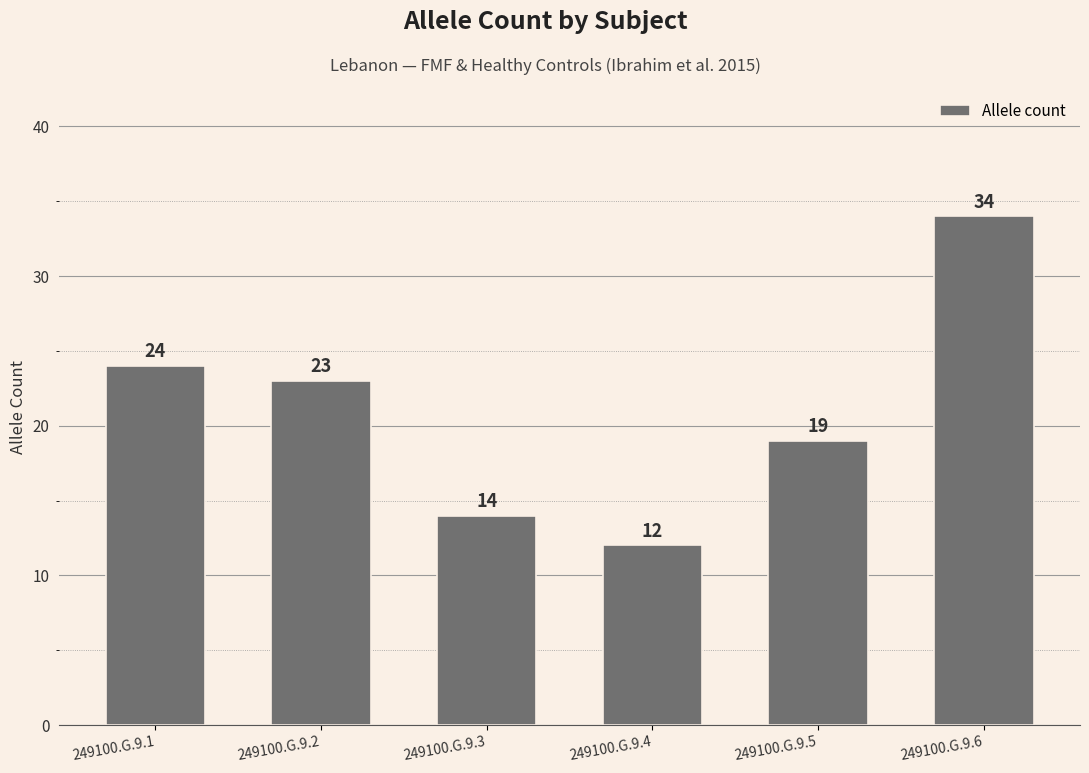

What is the difference between the values at 249100.G.9.2 and 249100.G.9.4?

11